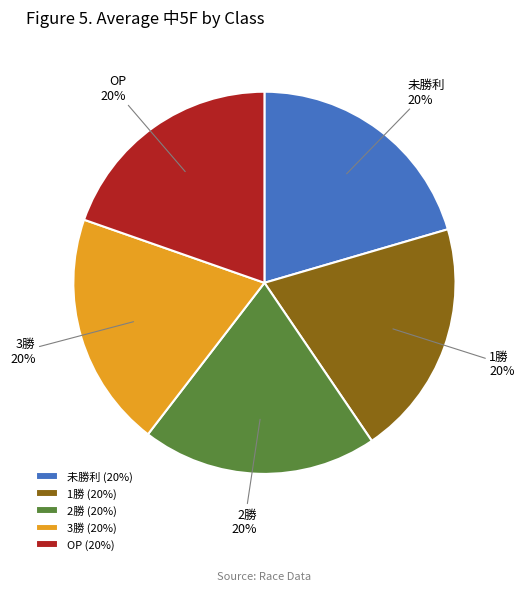

Does 3勝 account for over 50% of the chart?

No